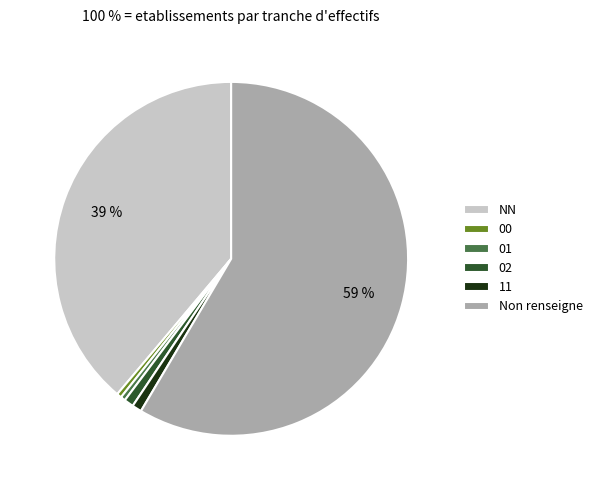

What is the ratio of the value at 02 to the value at 01?

2.0